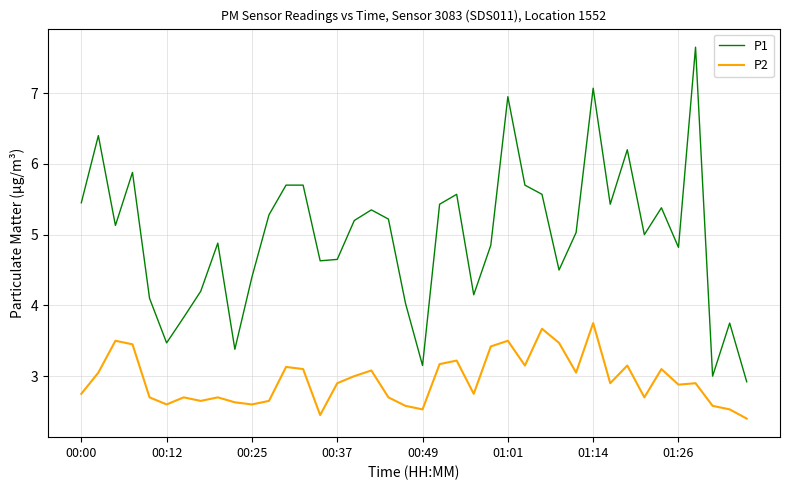

True or false: P1 and P2 intersect in this chart.

False